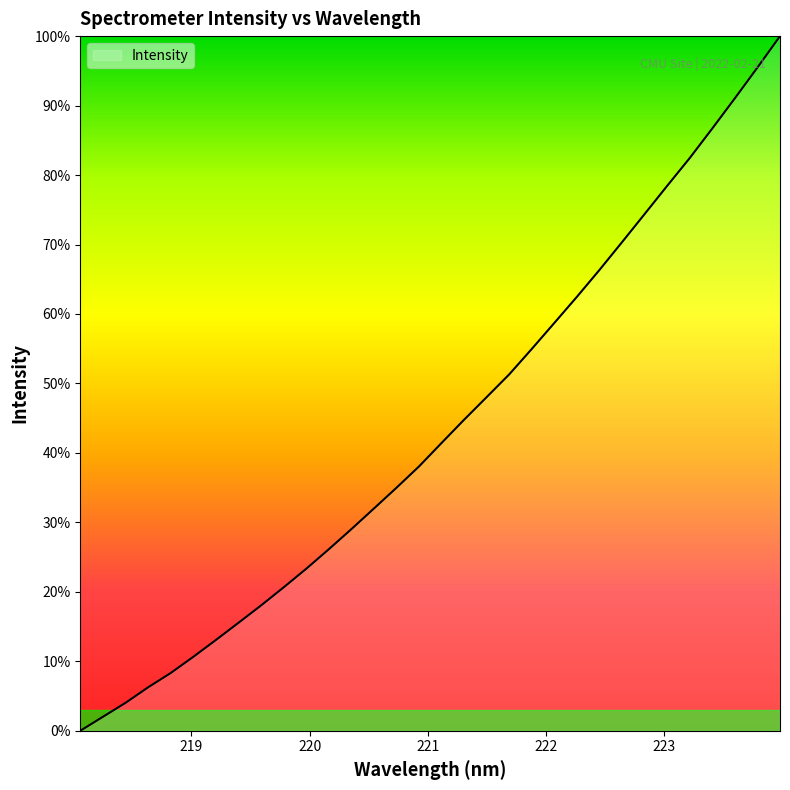

At which category does the chart reach its minimum across all series?

218.0596